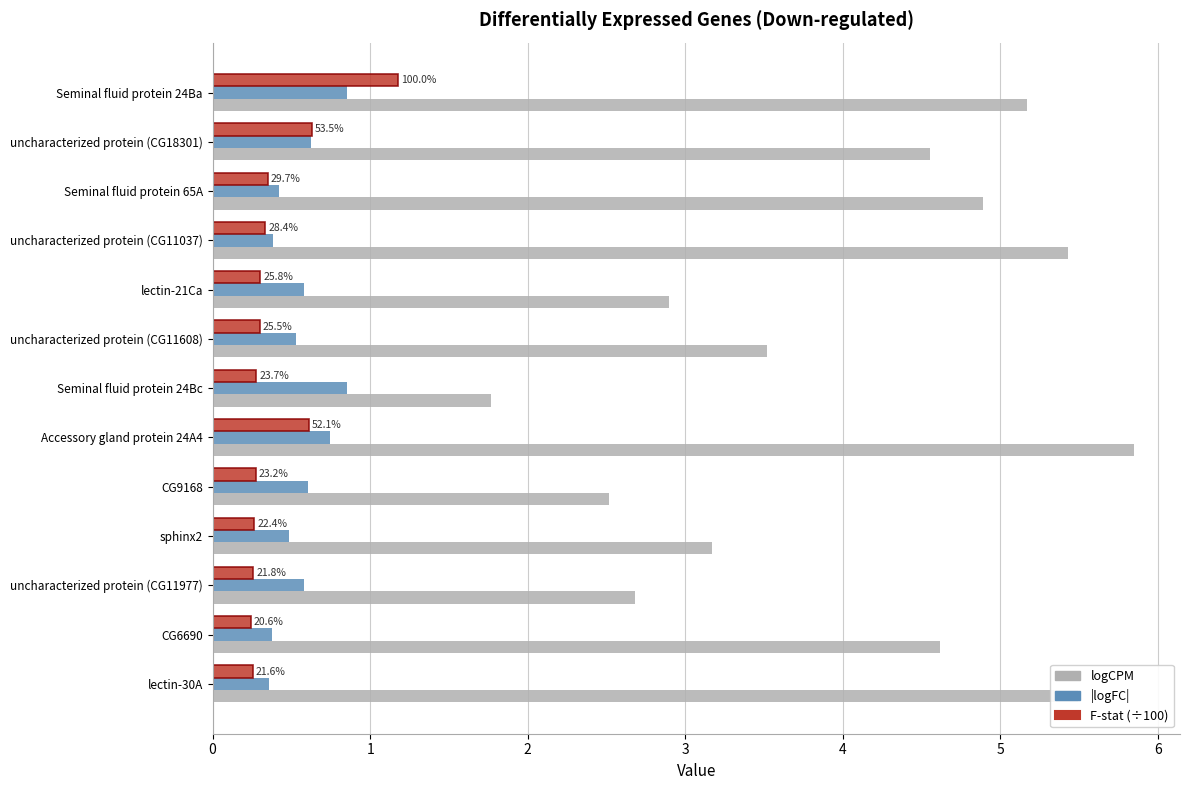

Which label corresponds to the largest value in the chart?

Accessory gland protein 24A4